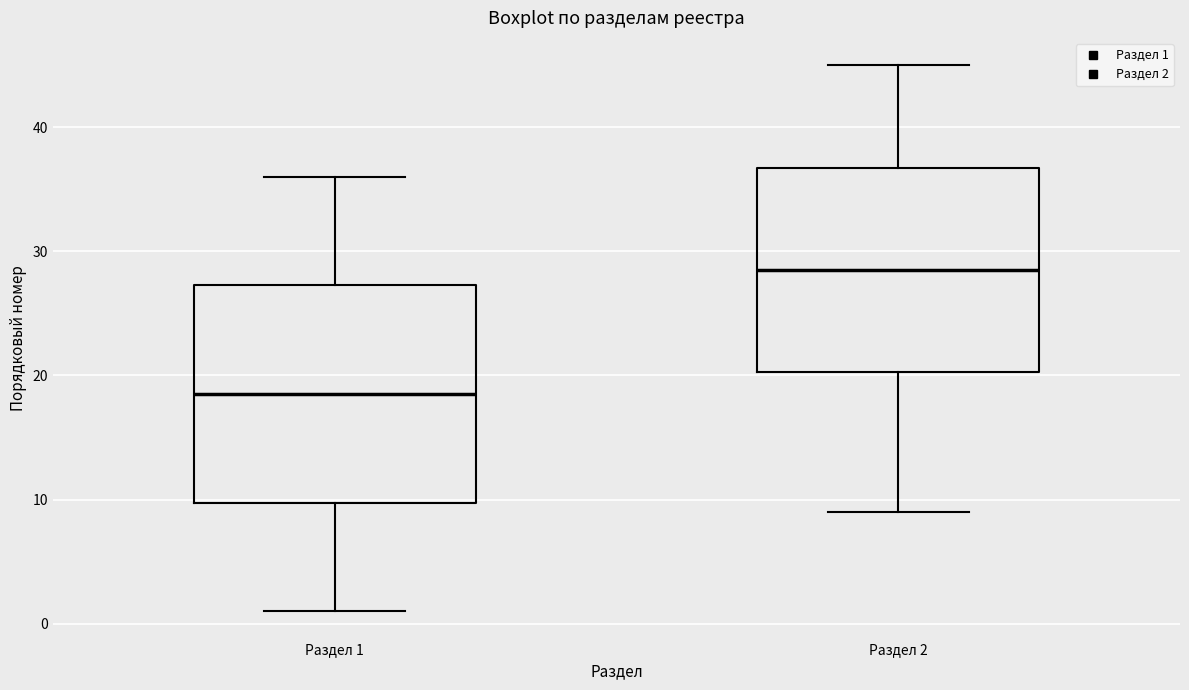

Reading left to right, read every box against the y-axis: the position of its median line, the range the box covers, and the ends of its whiskers. The values are not printed on the chart, so give them approximately, as read against the axis.

Раздел 1: median 19, box 10 to 27, whiskers 1 to 36
Раздел 2: median 29, box 20 to 37, whiskers 9 to 45